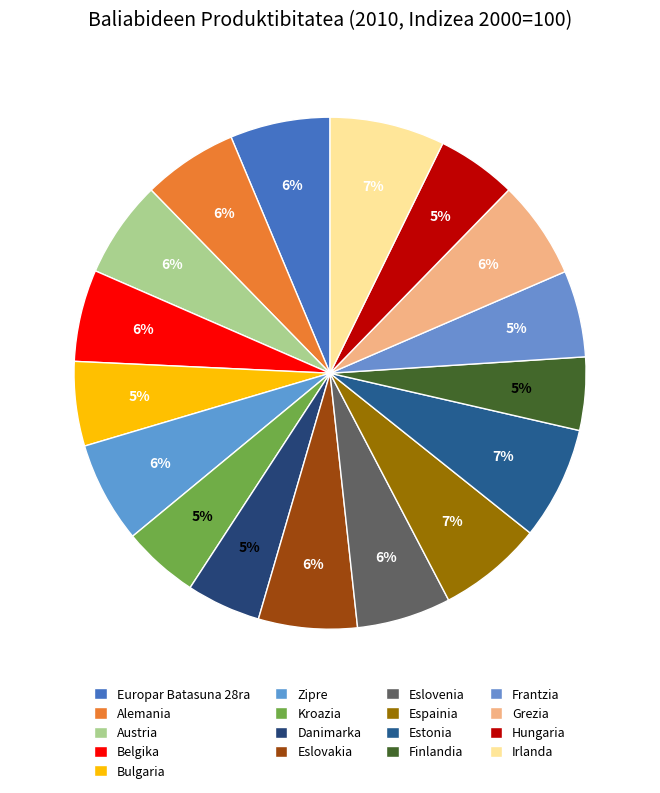

What is the change in value from Europar Batasuna 28ra to Hungaria?

-26.2